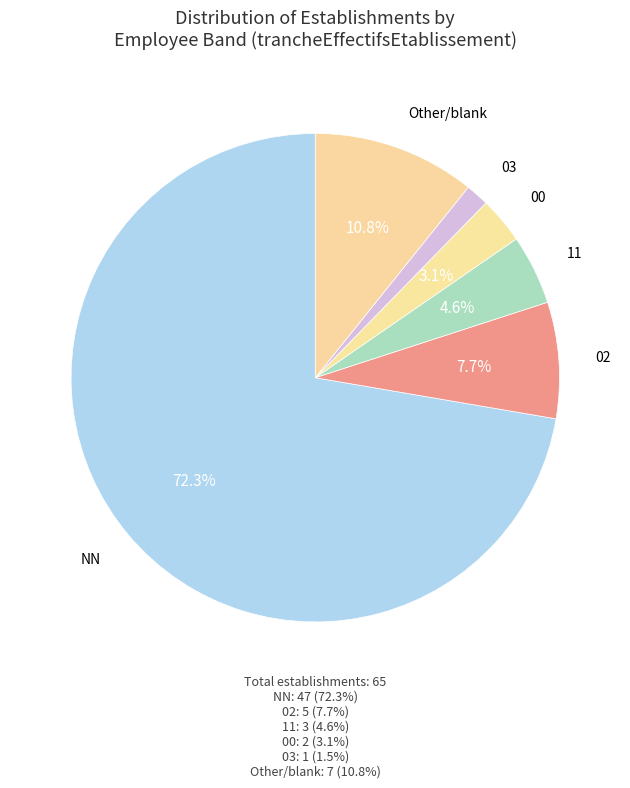

Is there a majority slice in this chart?

Yes